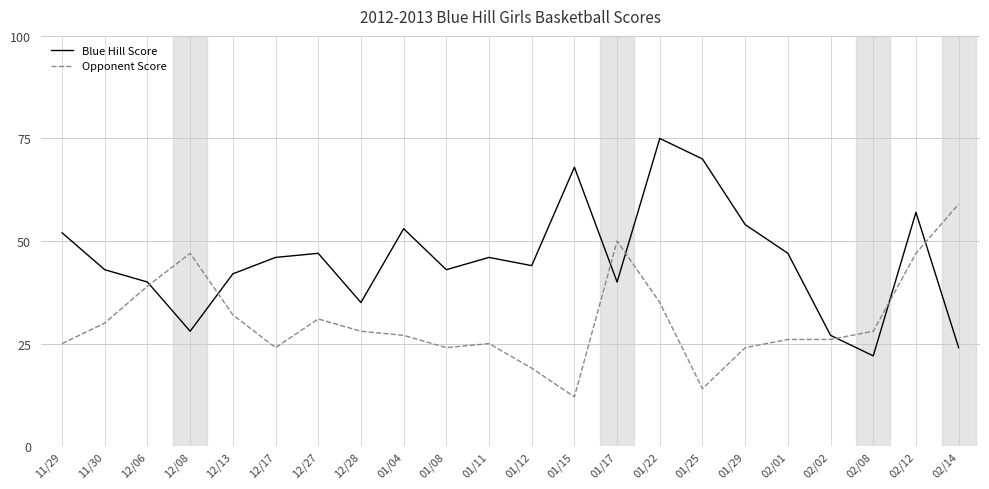

What is the sum of all Blue Hill Score values?

1003